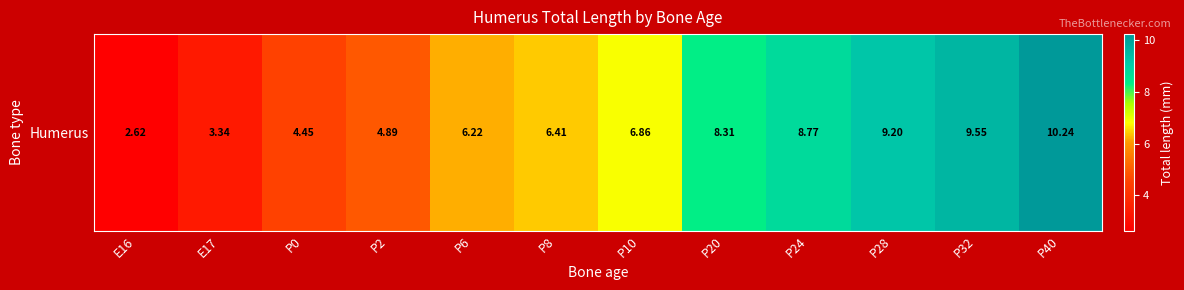

The chart shows a value of 8.6 at P8. True or false?

False